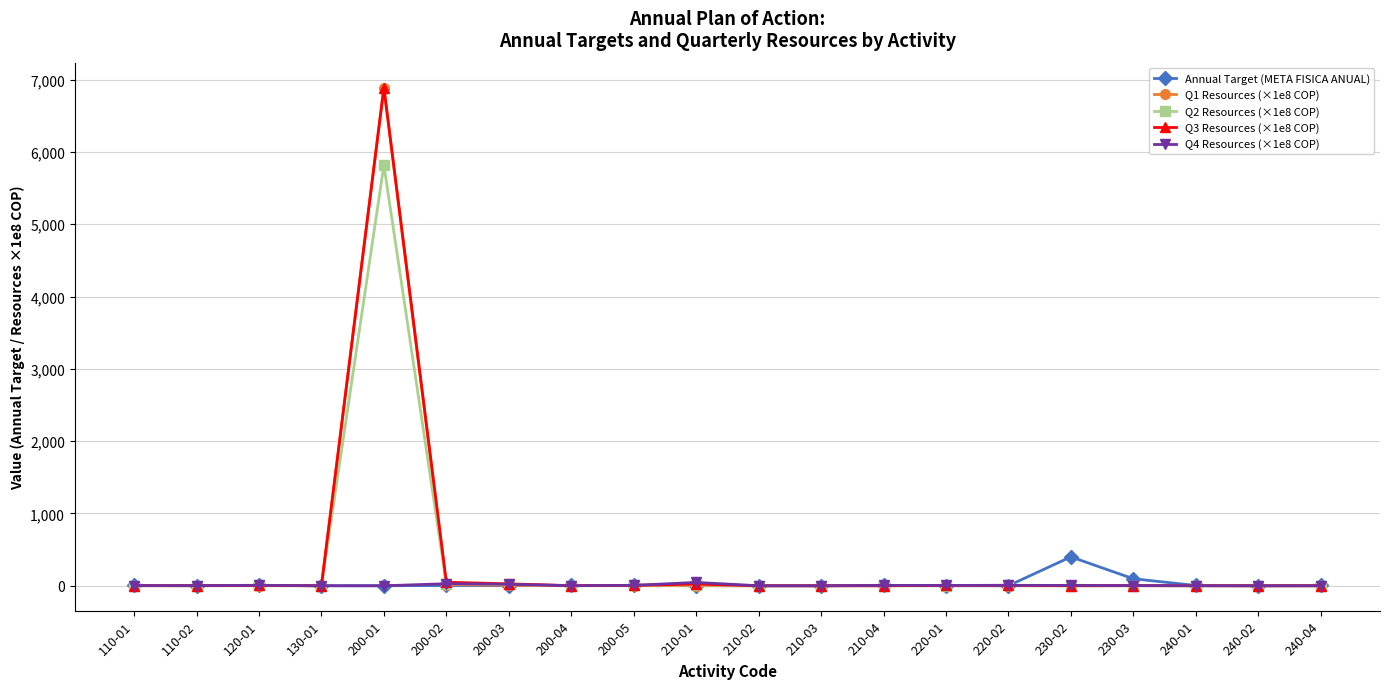

What is the label of the 9th point from the left?

200-05